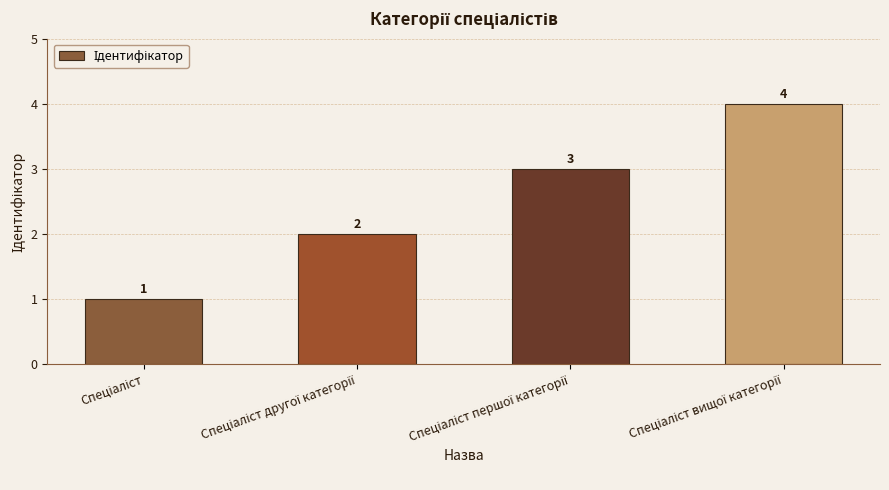

What is the difference between the maximum and minimum values?

3